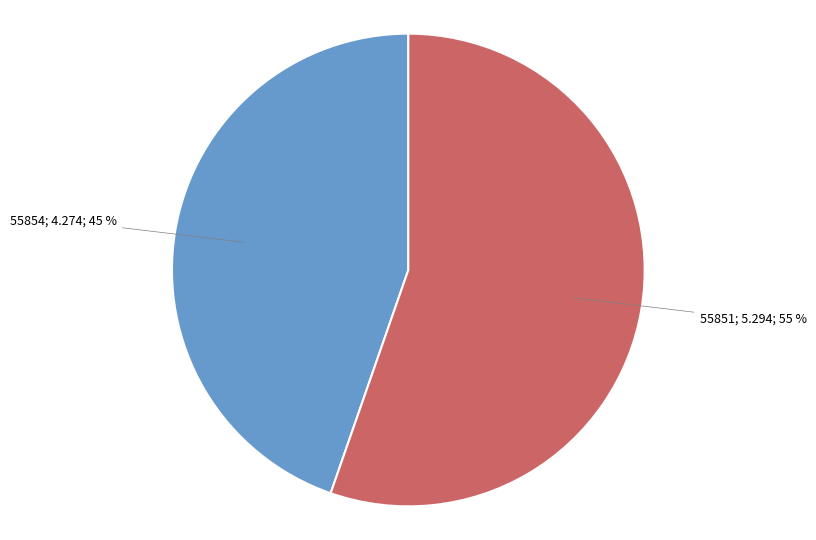

Does any single category account for the majority?

Yes